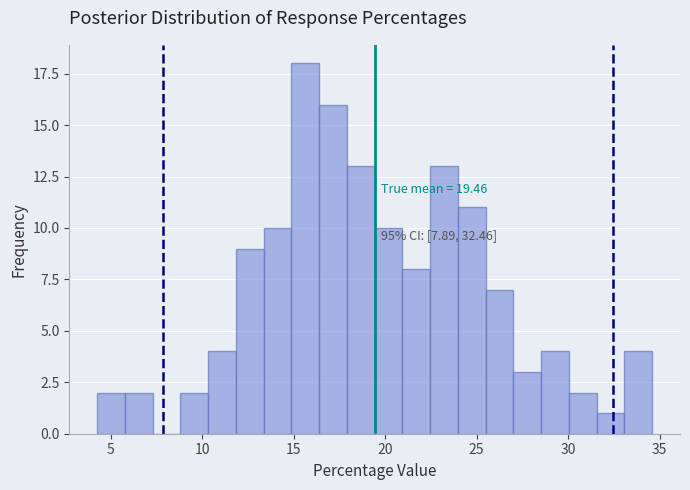

Around what value on the x-axis is the tallest bar? Give the approximate position of its centre, as read against the axis.

15.5